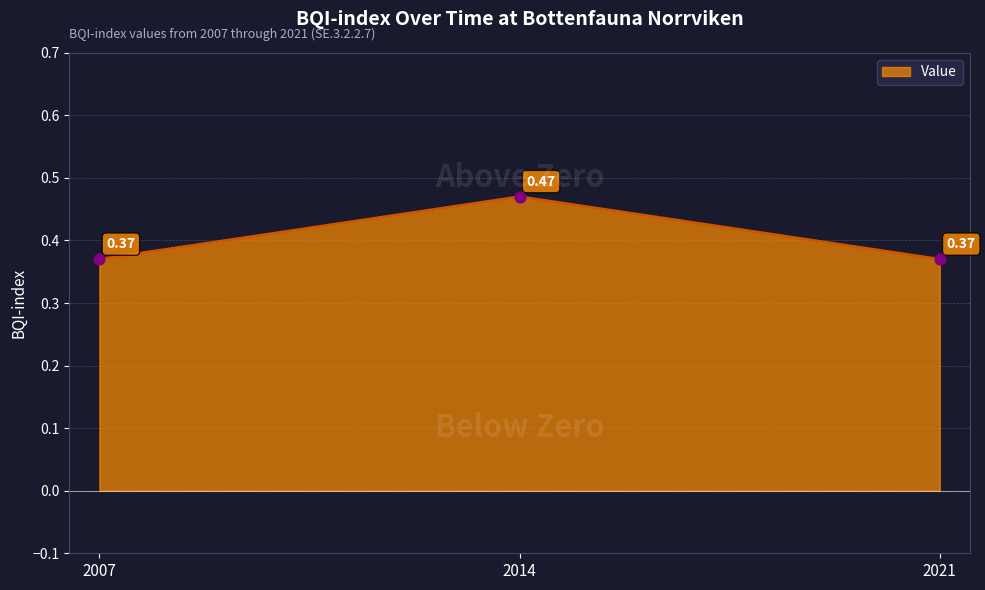

Between 2021 and 2014, which is larger?

2014